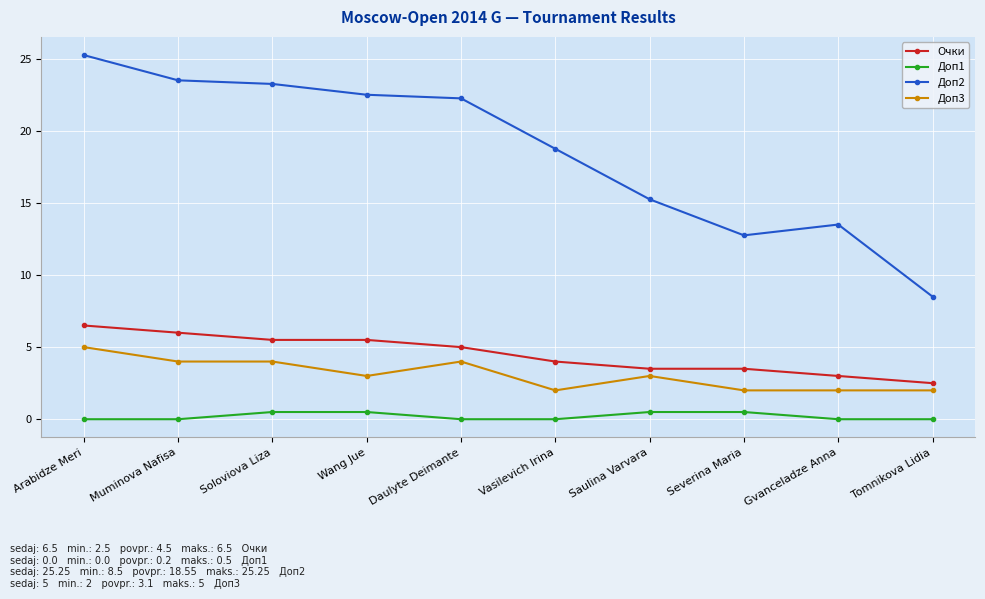

Between Muminova Nafisa and Tomnikova Lidia, which series saw the biggest shift?

Доп2